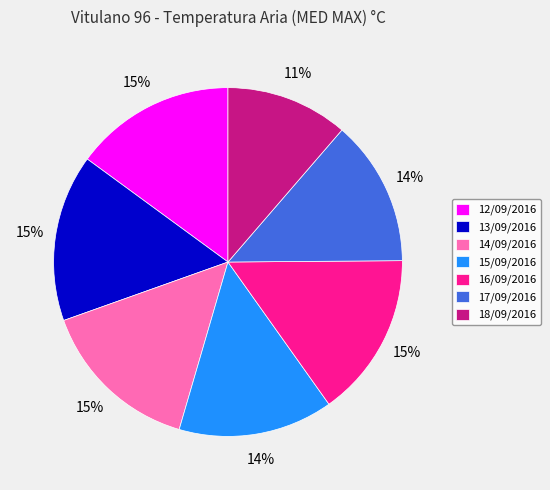

Combined, do 15/09/2016 and 18/09/2016 account for over 50%?

No